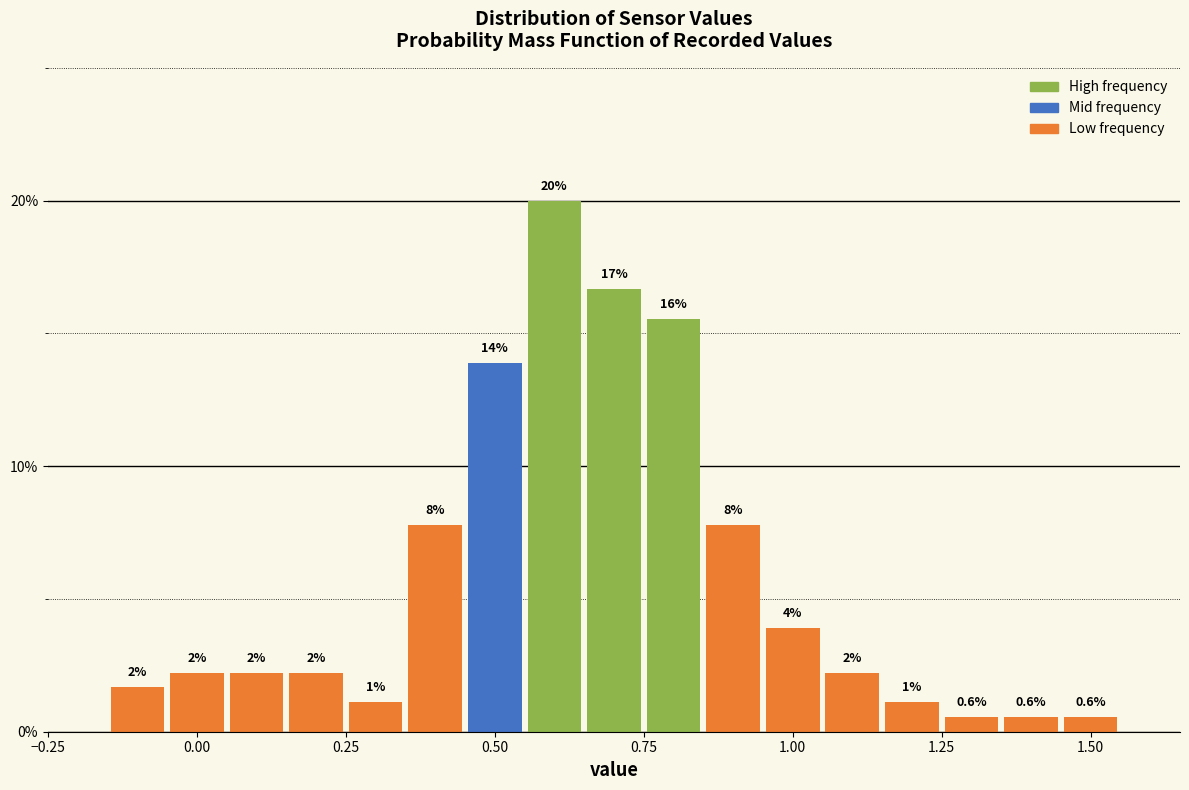

Around what value on the x-axis is the tallest bar? Give the approximate position of its centre, as read against the axis.

0.60